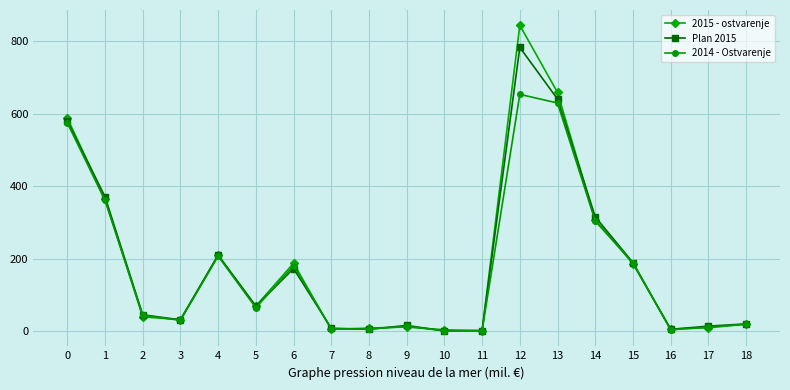

True or false: Plan 2015 and 2014 - Ostvarenje intersect in this chart.

True